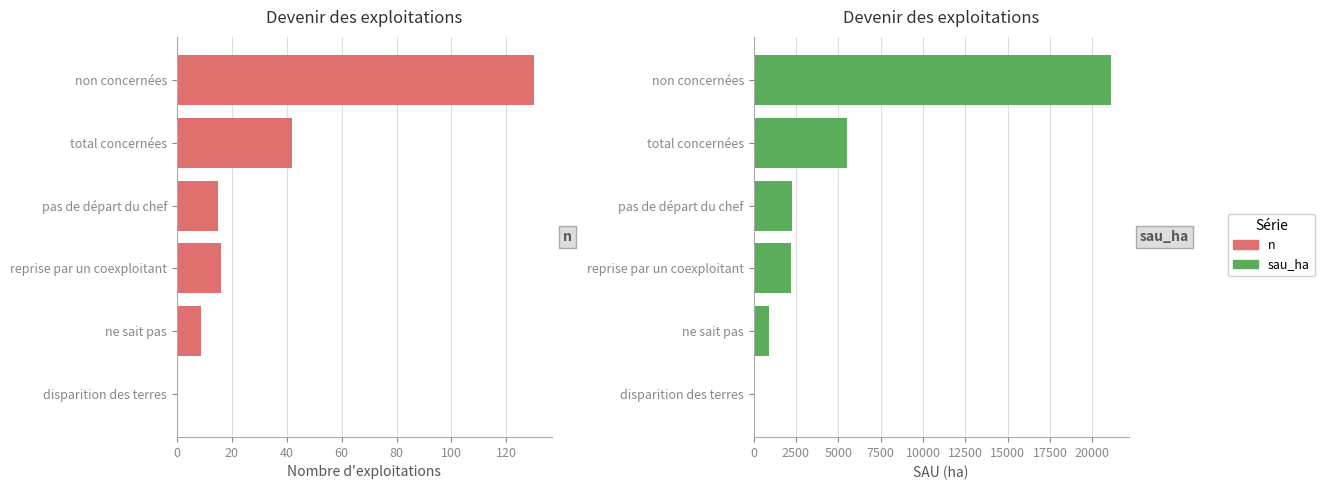

At how many categories does at least one series exceed 5476?

2